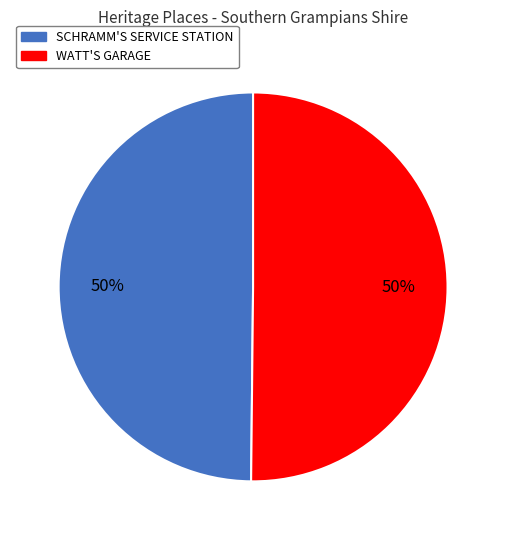

To the nearest percent, what is the combined percentage of WATT'S GARAGE and SCHRAMM'S SERVICE STATION?

100%